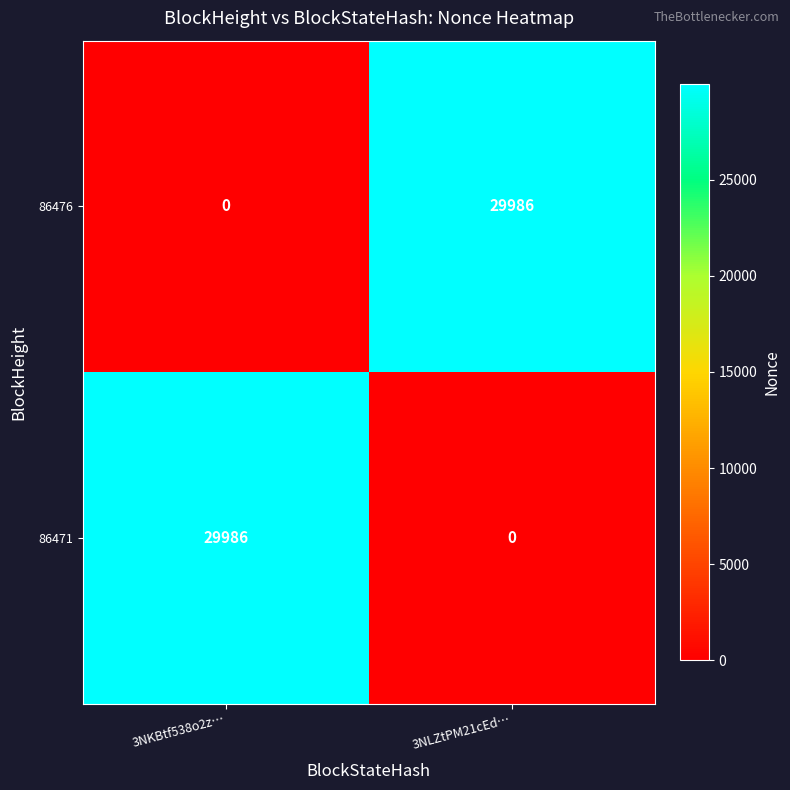

What is the sum of all 86476 values?

29986